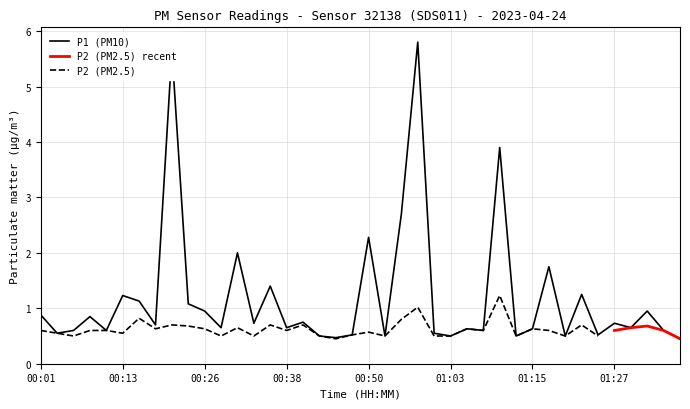

Rank the categories by value from highest to lowest.

00:58, 00:21, 01:10, 00:55, 00:50, 00:31, 01:17, 00:36, 01:22, 00:13, 00:16, 00:23, 00:26, 01:32, 00:01, 00:08, 00:40, 00:33, 01:27, 00:18, 00:28, 00:38, 01:30, 01:05, 01:15, 00:06, 00:11, 01:07, 01:35, 00:04, 01:00, 00:48, 01:25, 00:43, 00:53, 01:03, 01:12, 01:20, 00:45, 01:37